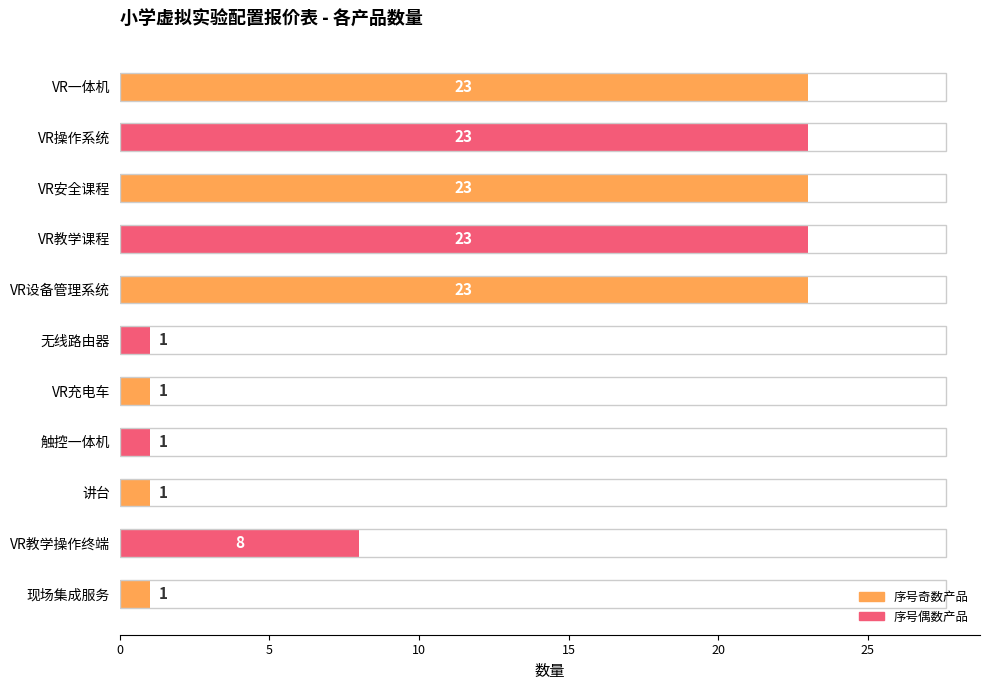

What is the minimum value shown in the chart?

1